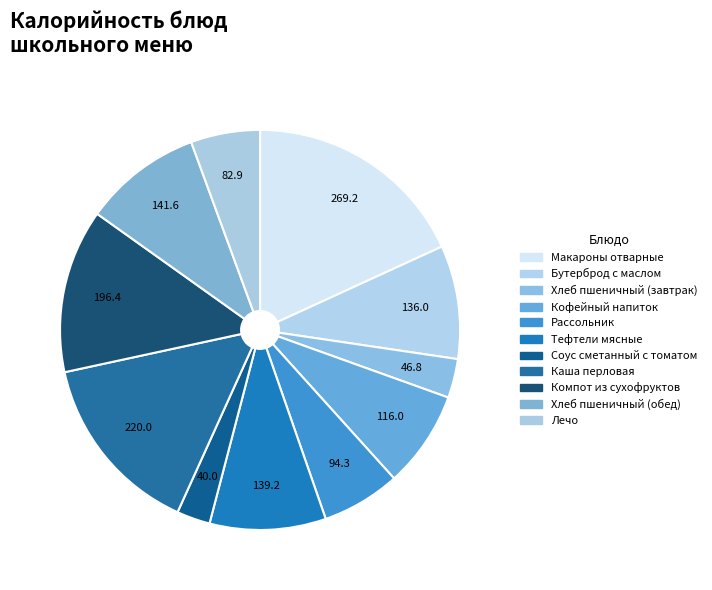

Which category has the biggest portion of the pie?

Макароны отварные